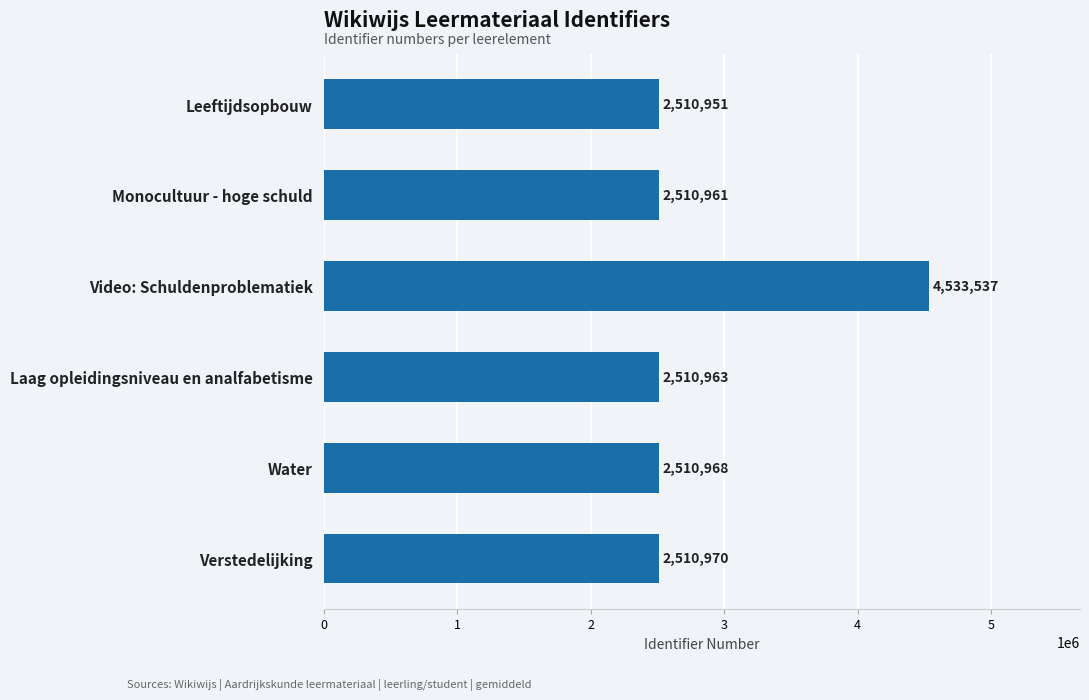

Rank the categories by value from highest to lowest.

Video: Schuldenproblematiek, Verstedelijking, Water, Laag opleidingsniveau en analfabetisme, Monocultuur - hoge schuld, Leeftijdsopbouw